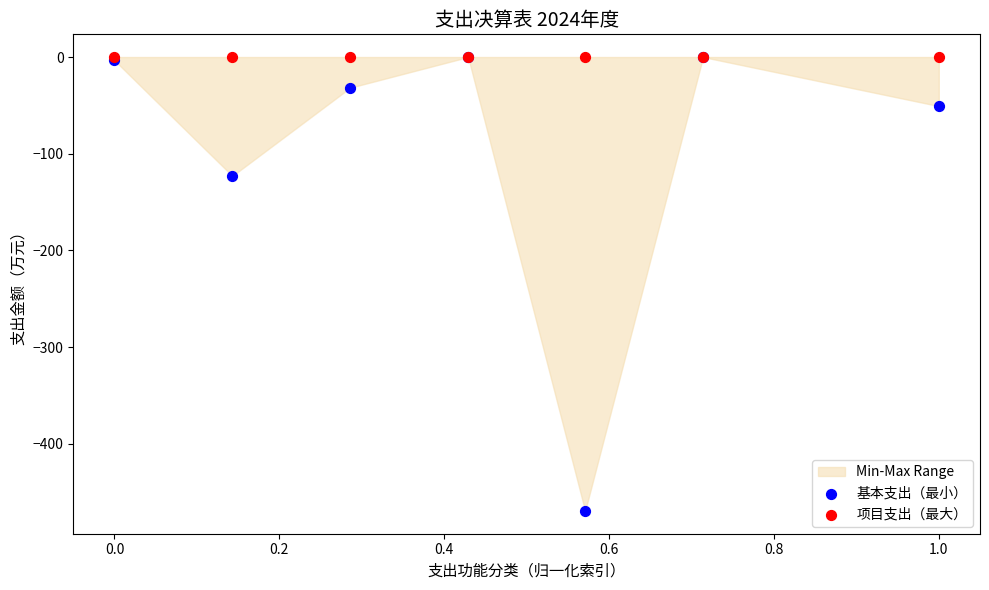

Across all series, what Y value is closest to -234?

-123.0